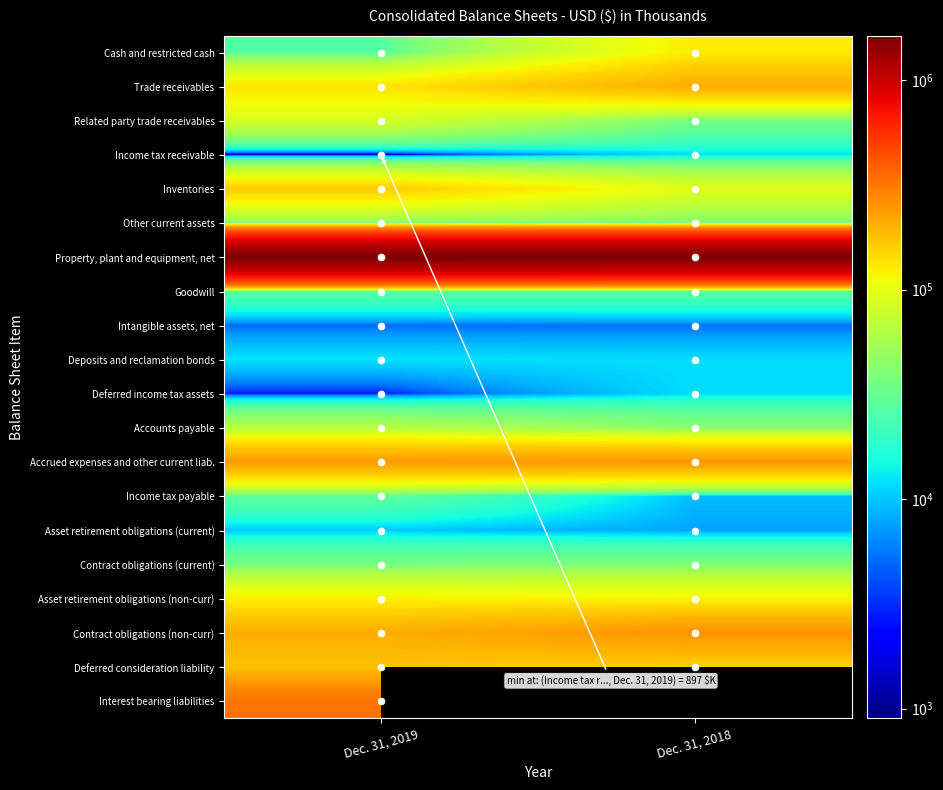

The value of Income tax payable at Dec. 31, 2018 is 9241.0. True or false?

True